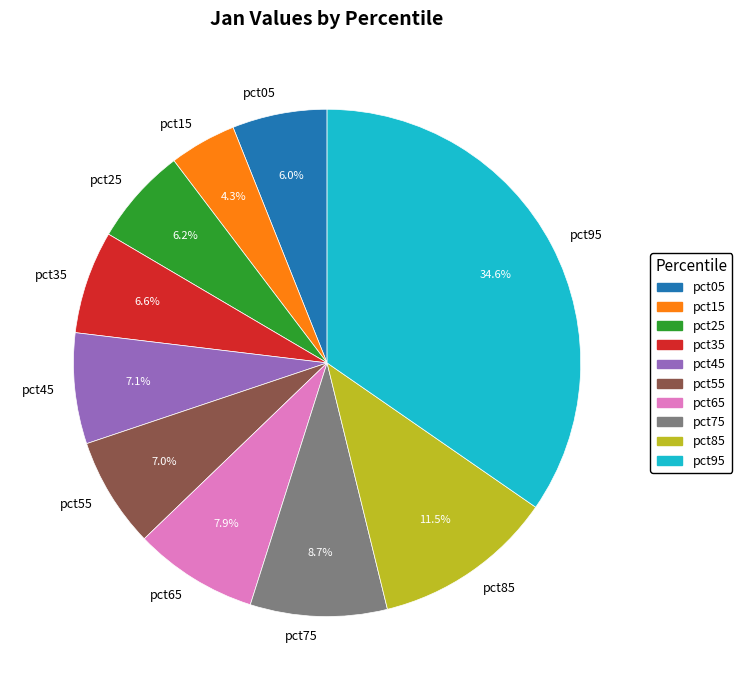

Count the number of slices in the pie.

10